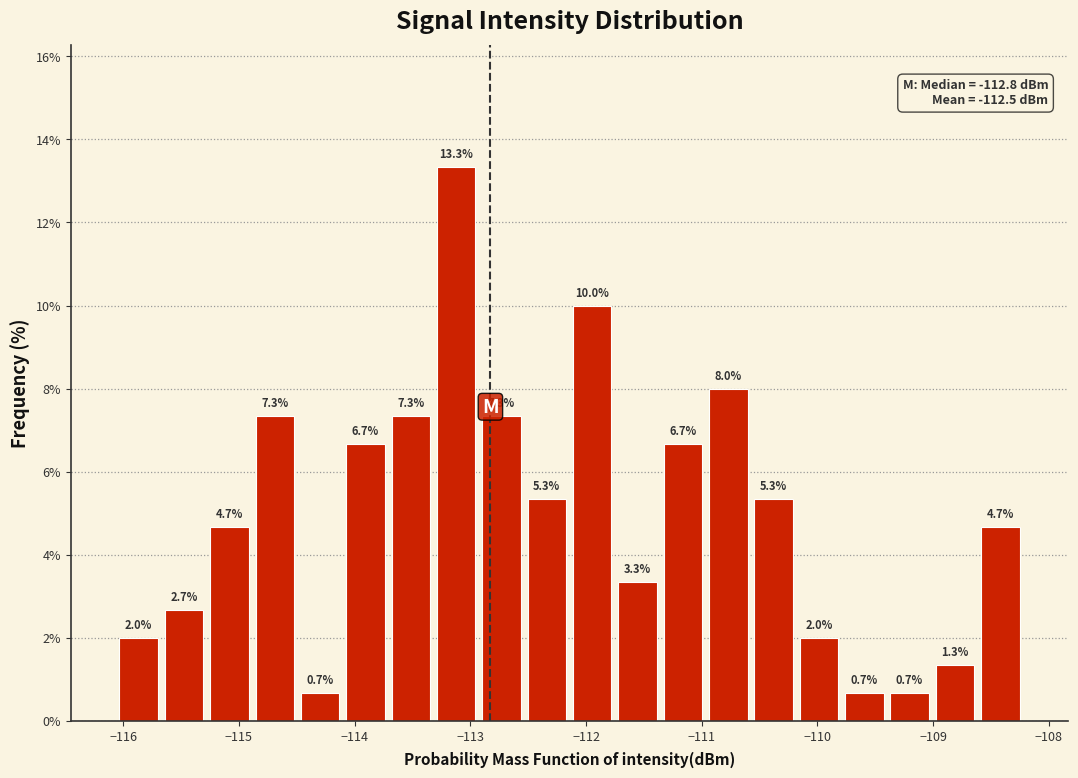

Around what value on the x-axis is the tallest bar? Give the approximate position of its centre, as read against the axis.

-113.1